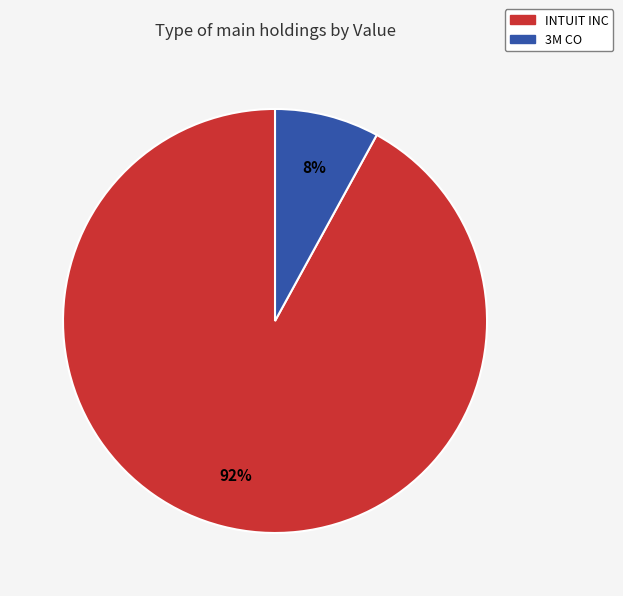

How many slices are in this pie chart?

2